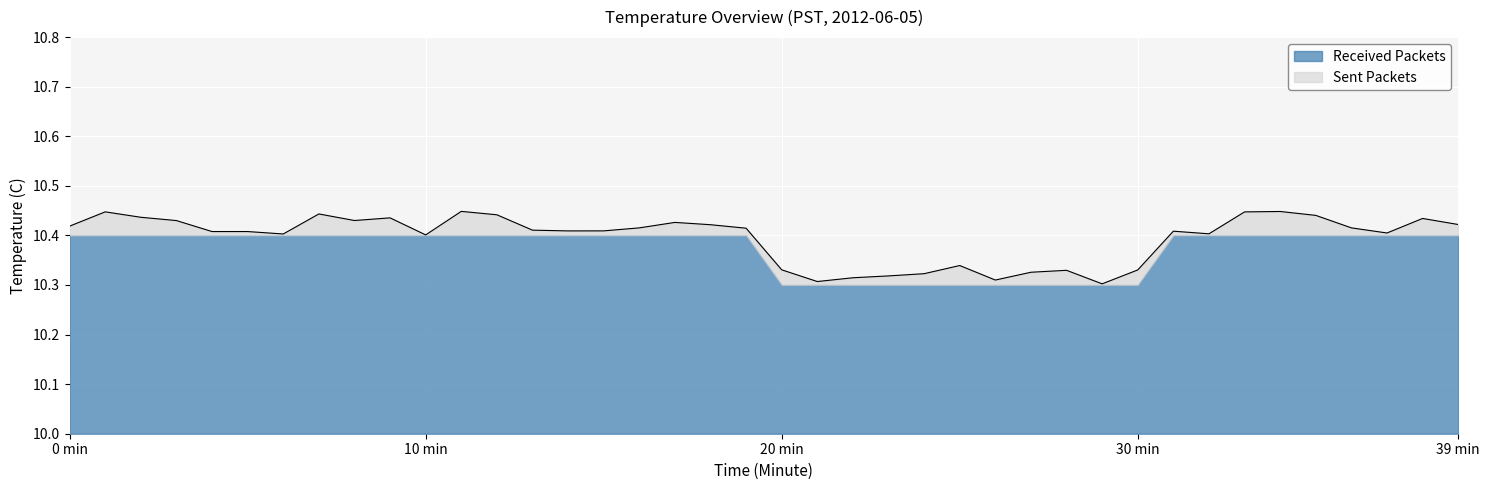

Count the Received Packets values in the range 10 to 11.

40